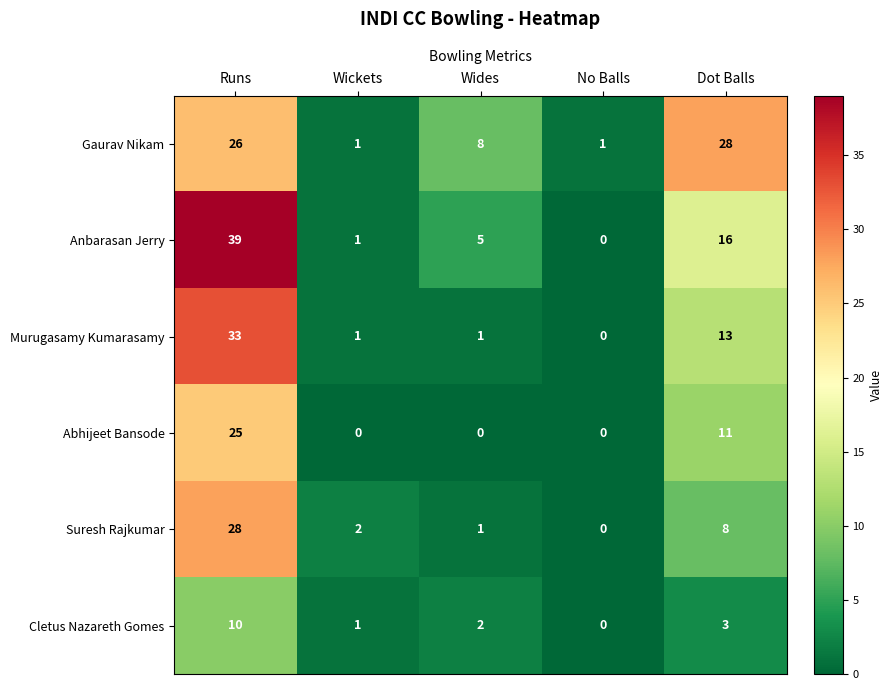

The Anbarasan Jerry series shows 16 at No Balls. True or false?

False